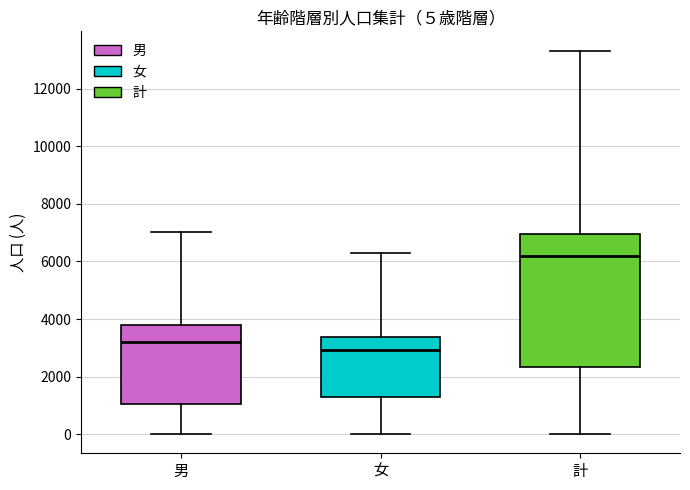

Comparing the boxes themselves (not the whiskers), which one is the tallest?

計